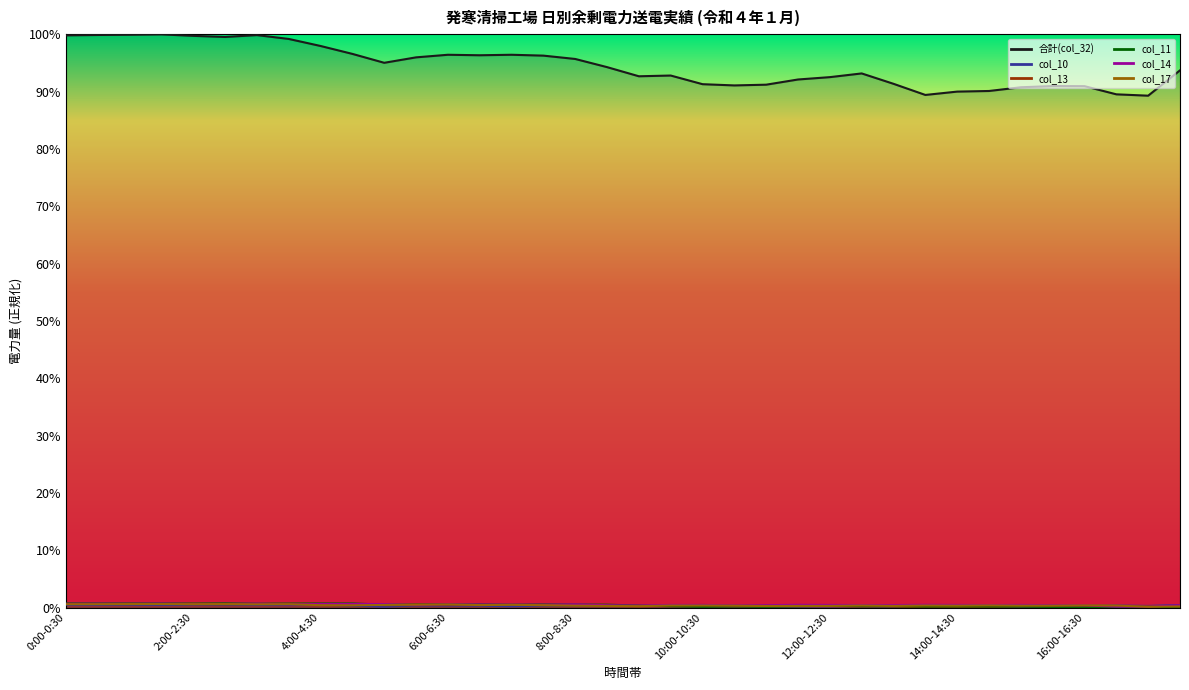

Is it true that col_10 equals 0.0 at 14:30-15:00?

False